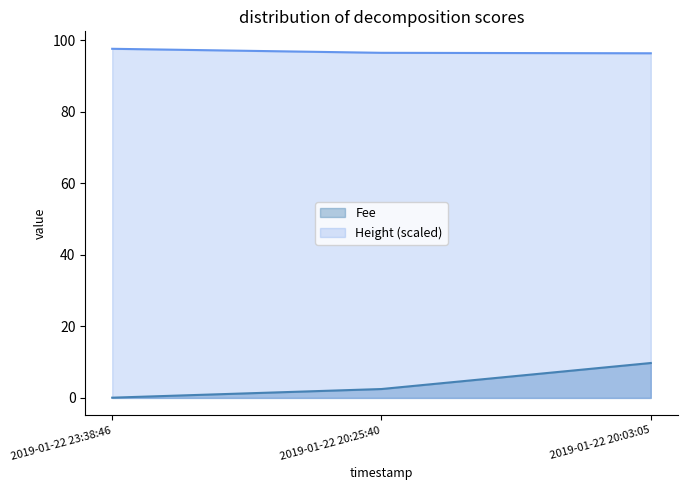

At which category is the sum across all series the highest?

2019-01-22 20:03:05